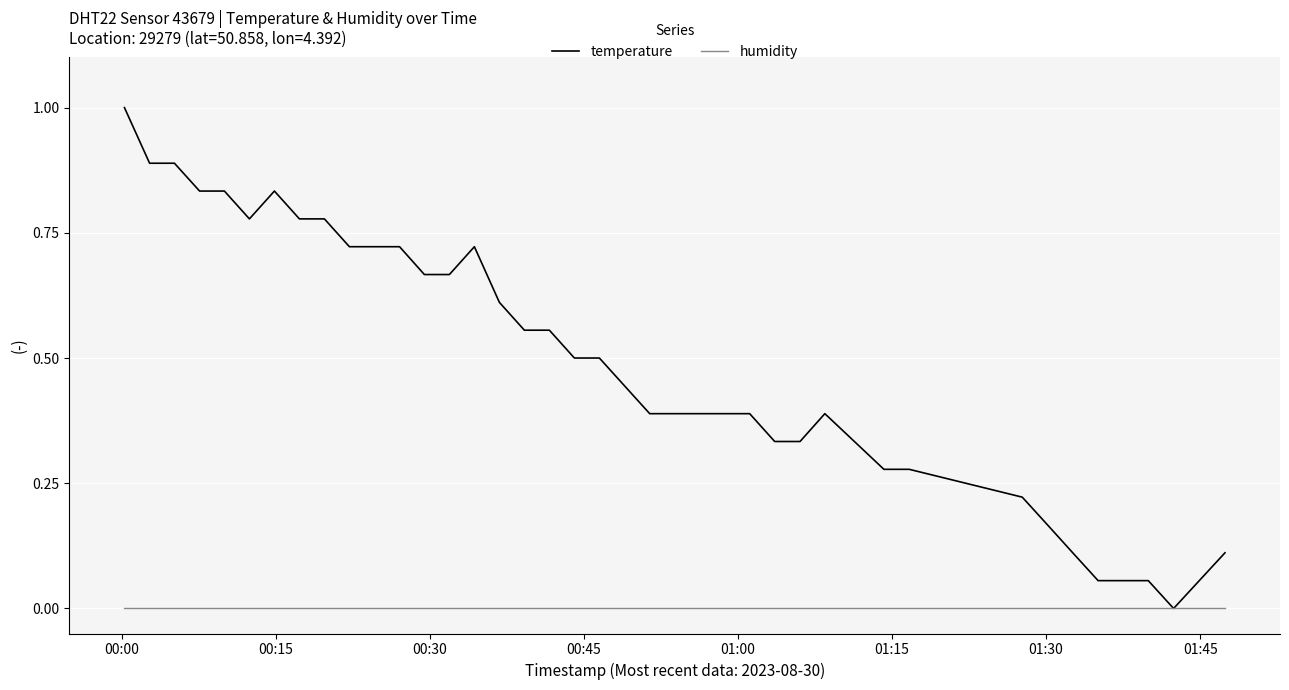

List the series in order of their overall mean, highest first.

temperature, humidity